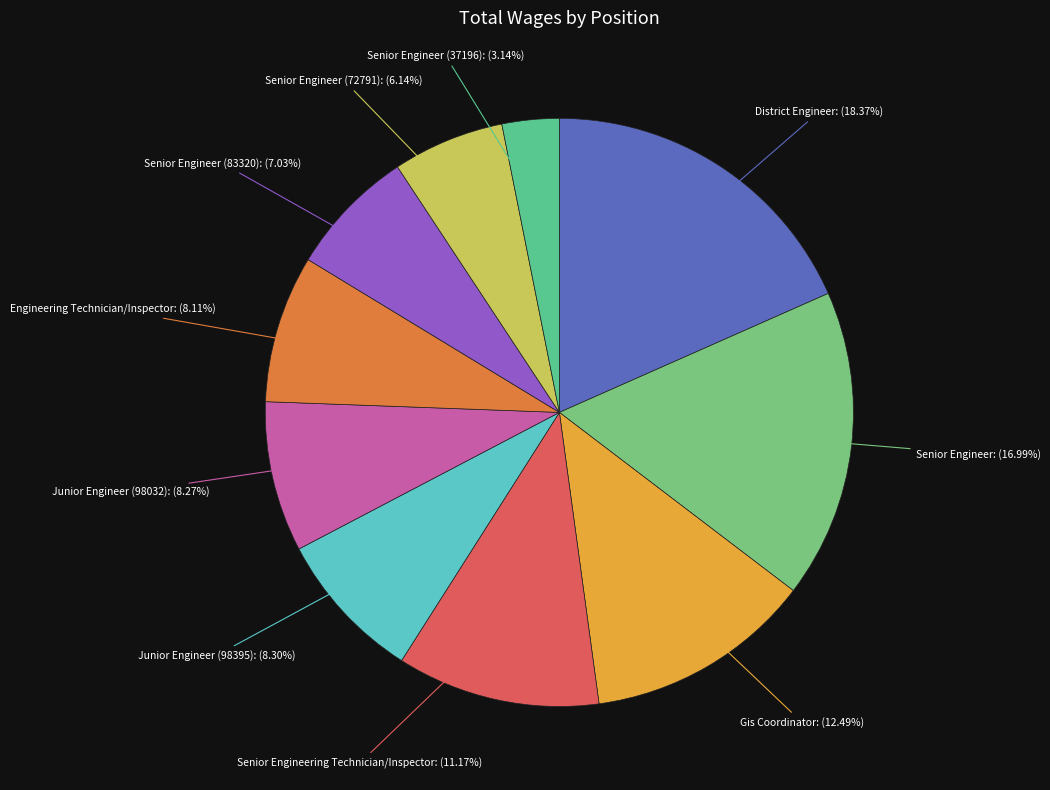

What is the ratio of the value at Junior Engineer (98032) to the value at Junior Engineer (98395)?

1.0